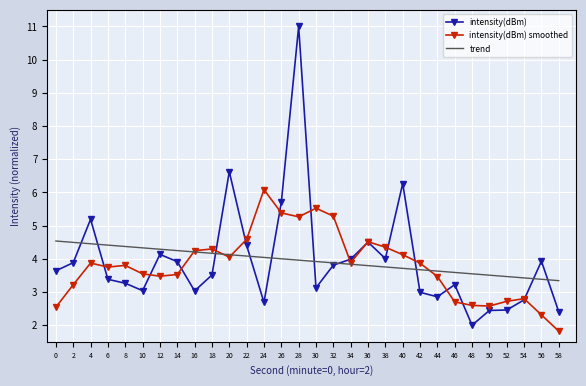

What is the difference between the intensity(dBm) values at 4 and 58?

2.8